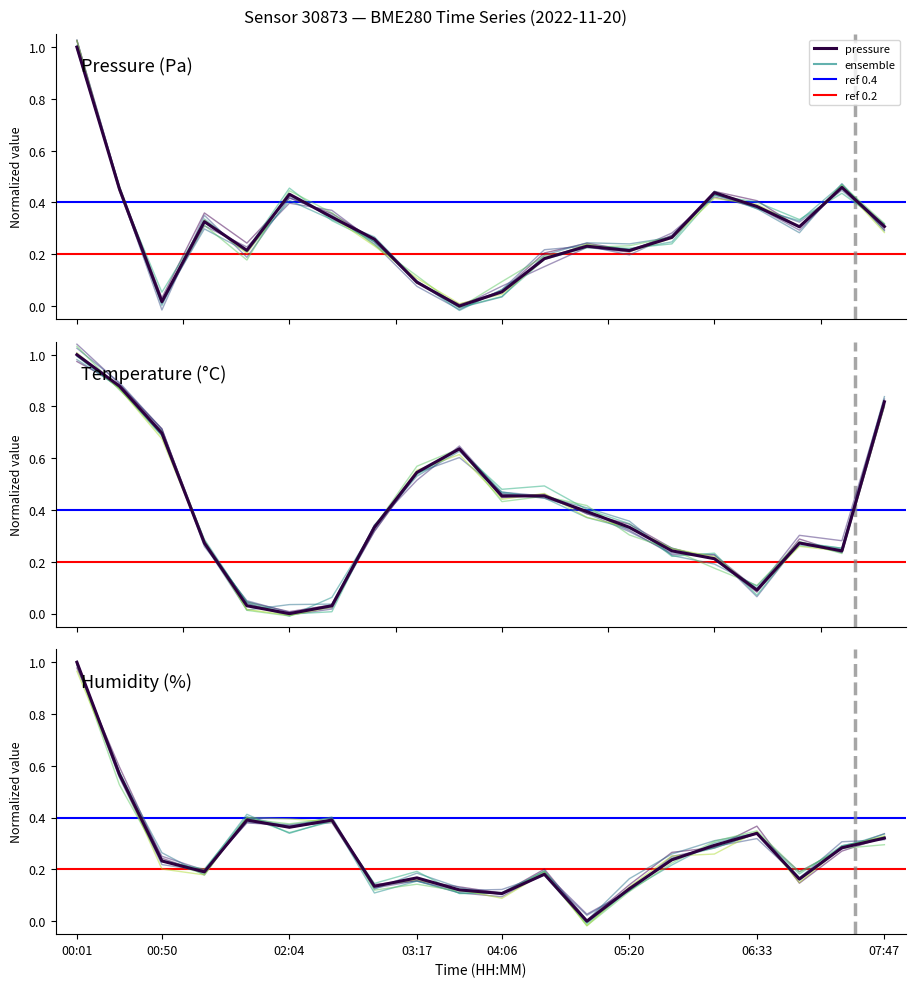

Where is ensemble_0 nearest to the value 0?

12